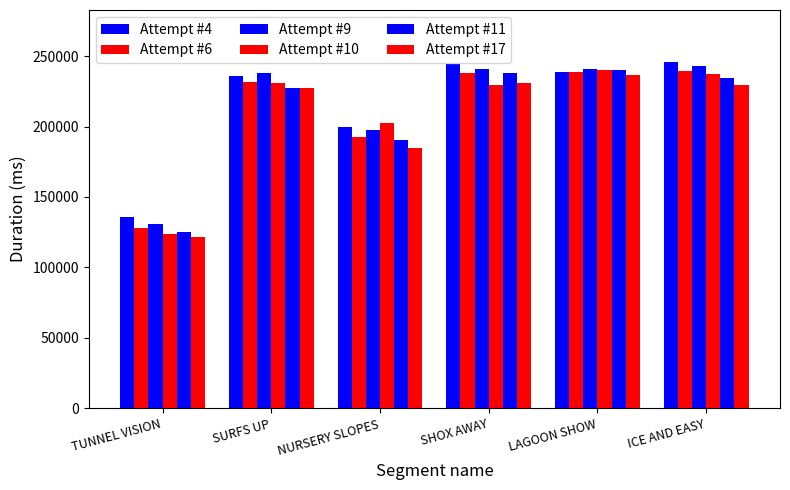

Rank the series by their maximum value, from lowest to highest.

Attempt #17, Attempt #6, Attempt #10, Attempt #11, Attempt #9, Attempt #4